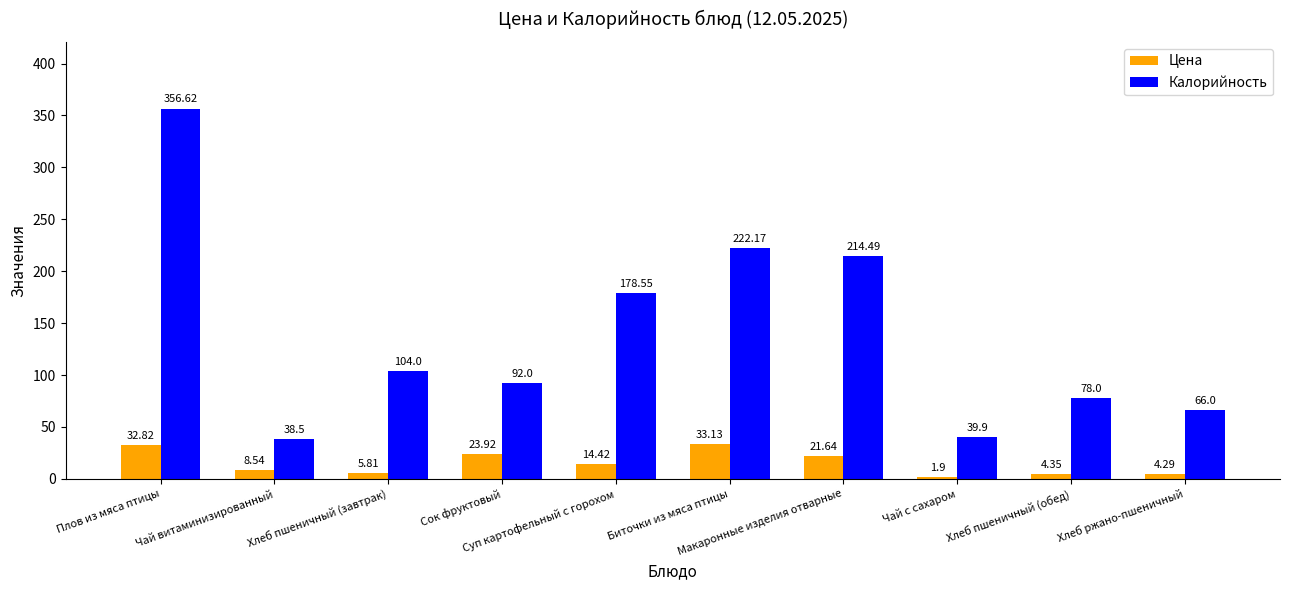

What is the average value of the Цена series?

15.1